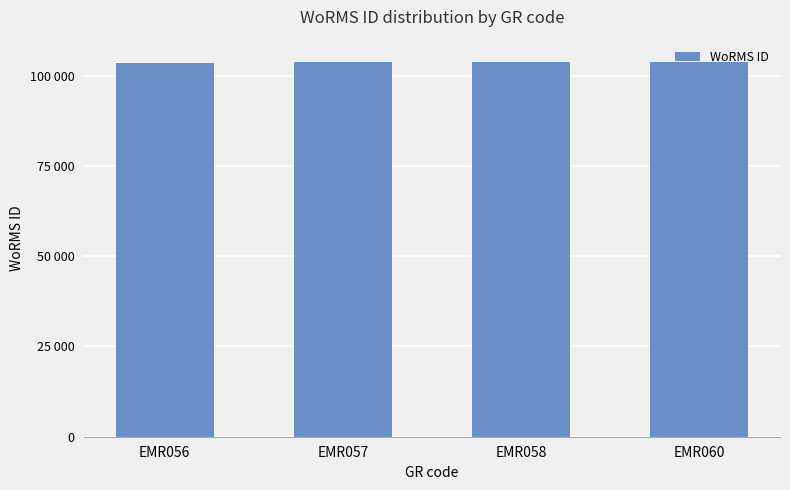

Where does the data first go above 103724?

EMR058